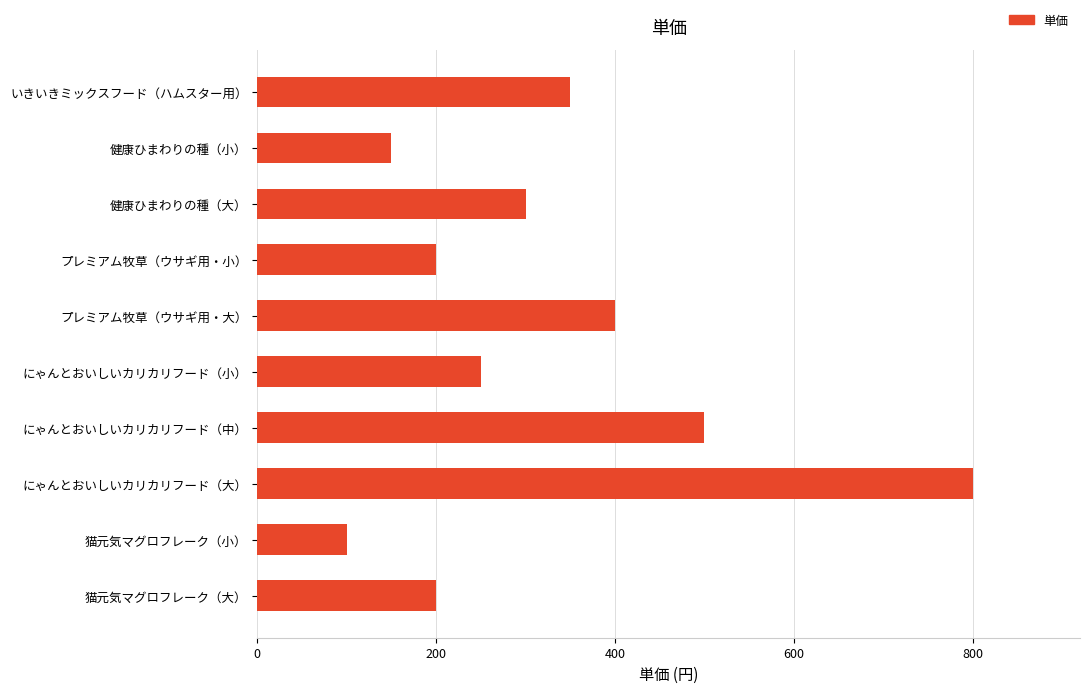

What is the minimum value shown in the chart?

100